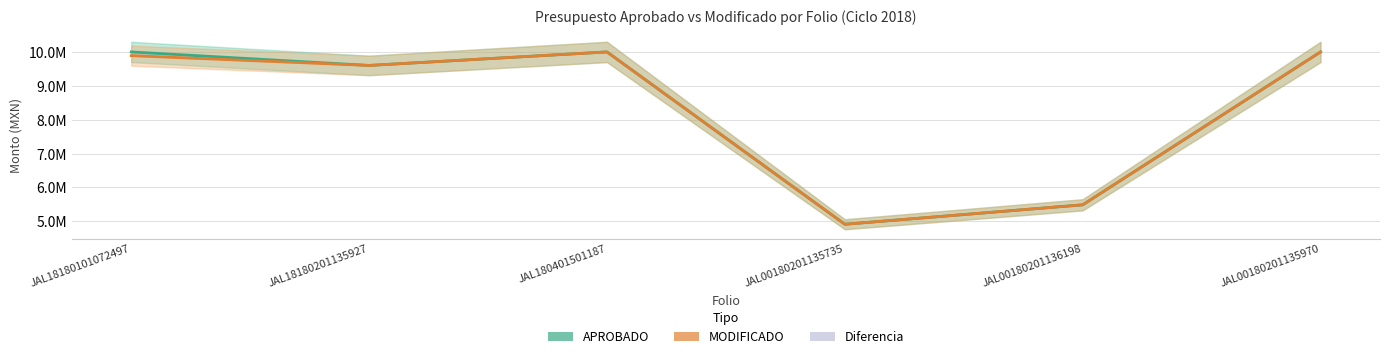

What is the sum of all MODIFICADO values?

49890000.0